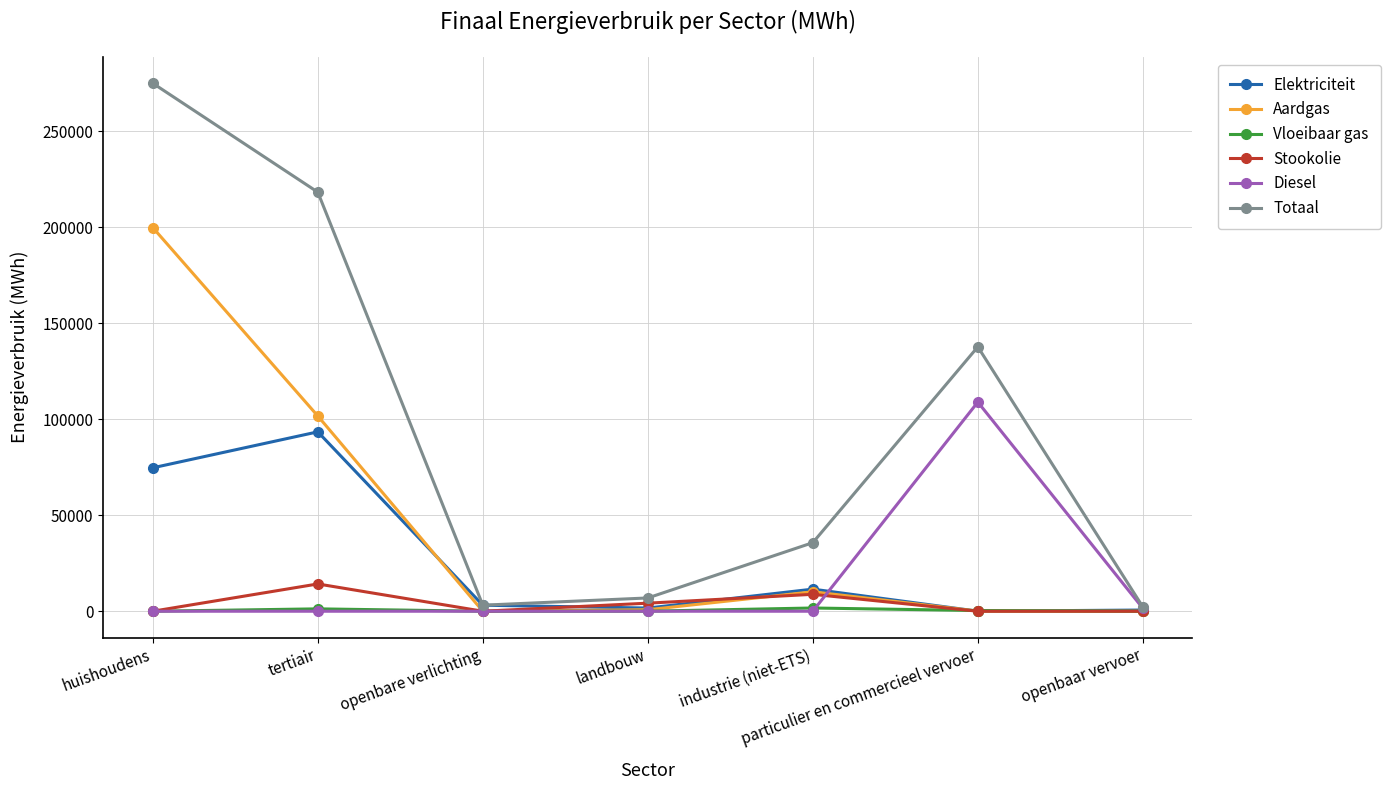

List the series in order of their peak value, highest first.

Totaal, Aardgas, Diesel, Elektriciteit, Stookolie, Vloeibaar gas